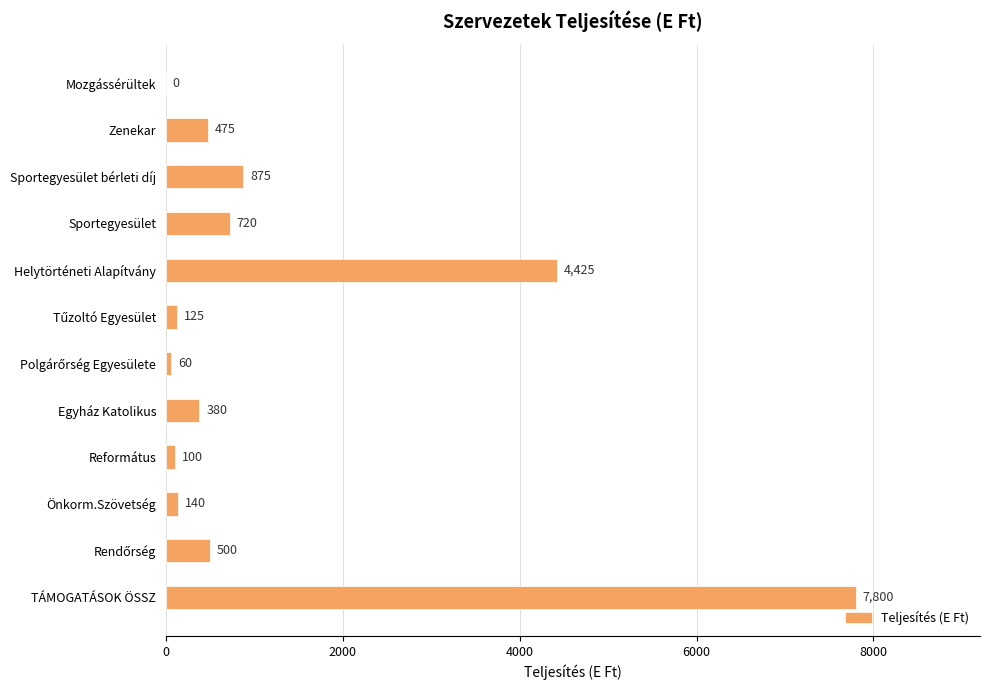

What is the sum of all values?

15600